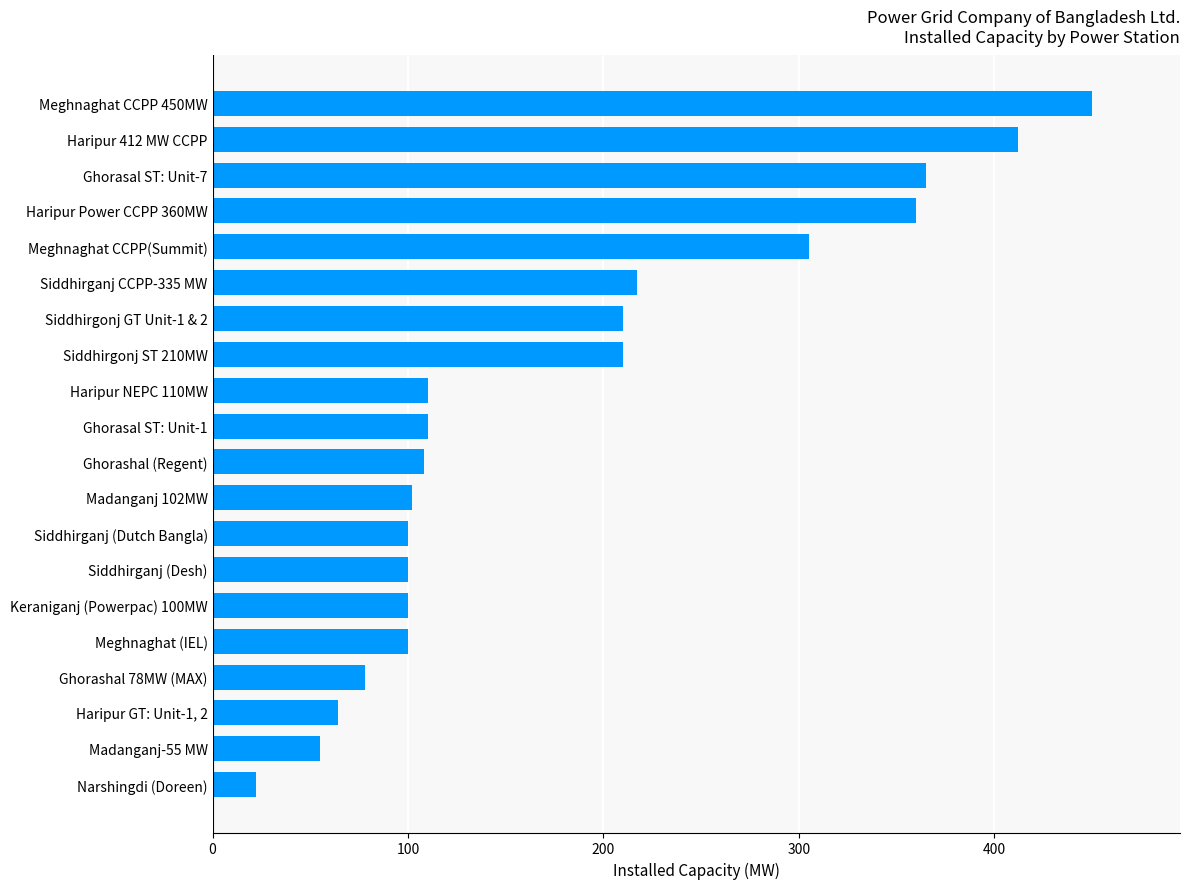

Where is the data nearest to the value 236?

Siddhirganj CCPP-335 MW